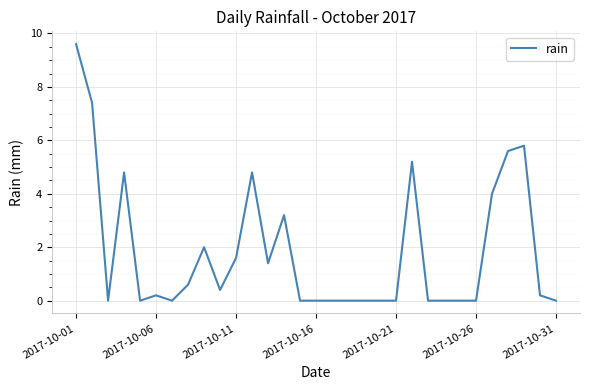

What is the difference between the maximum and minimum values?

9.6